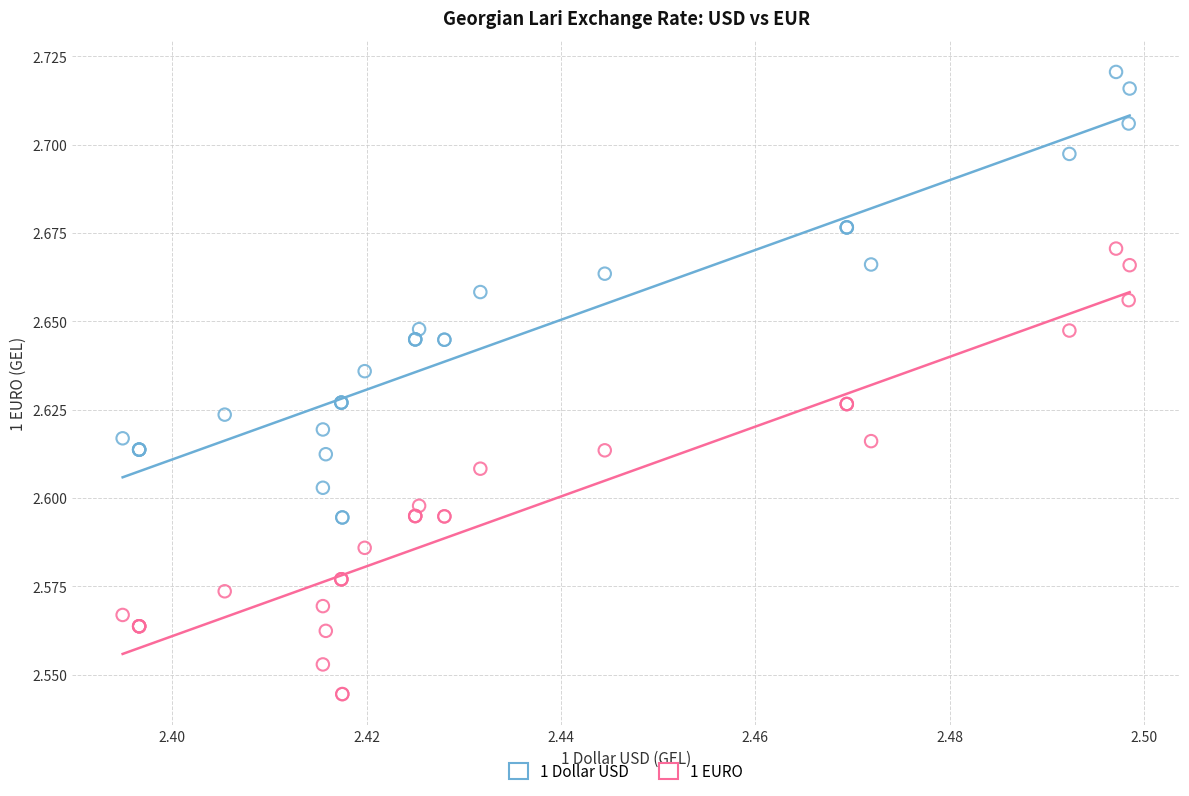

Which series reaches the maximum Y coordinate?

1 Dollar USD